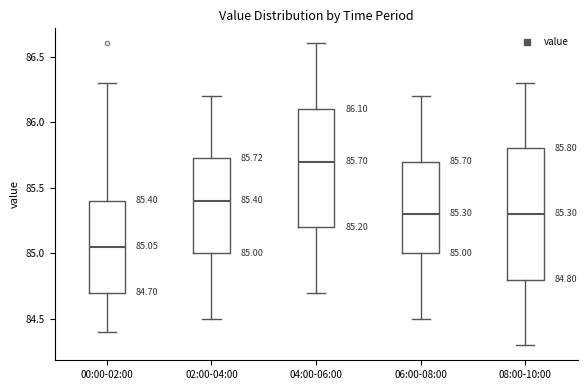

Comparing the boxes themselves (not the whiskers), which one is the tallest?

08:00-10:00